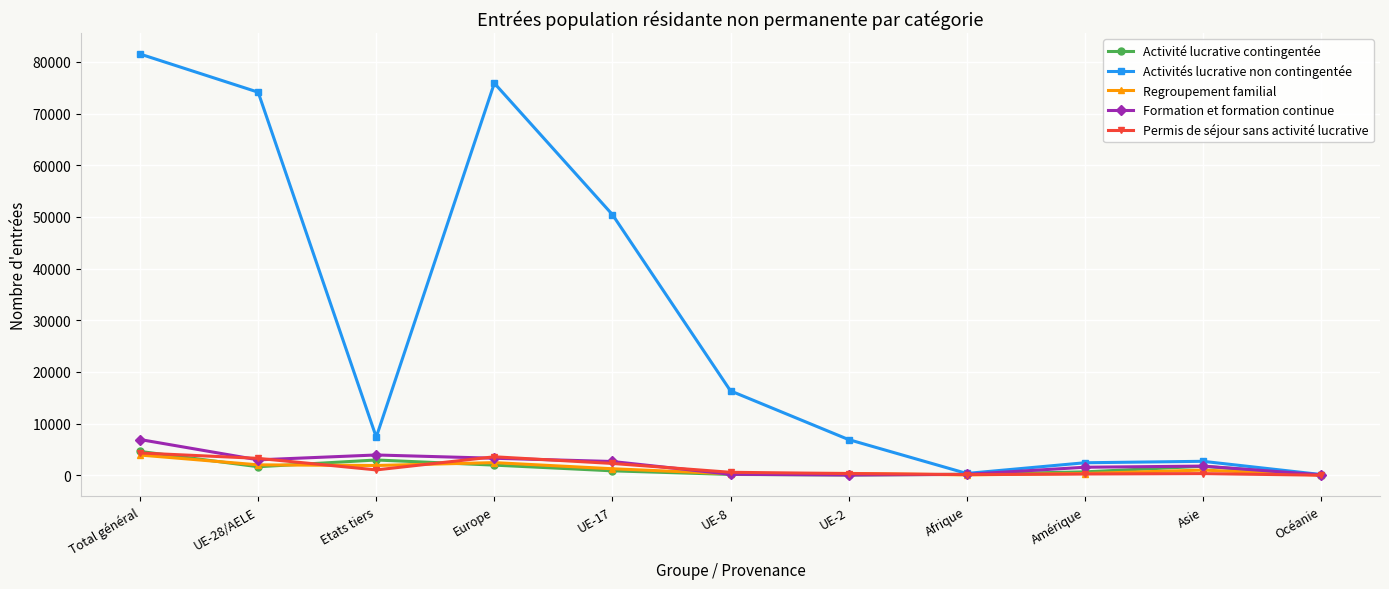

At how many categories does at least one series exceed 57381?

3